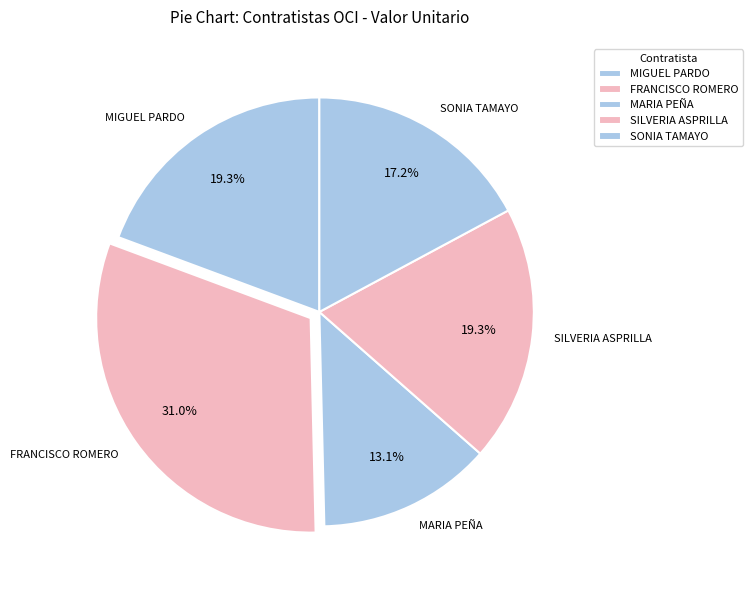

What portion of the pie excludes SONIA TAMAYO?

82.8%